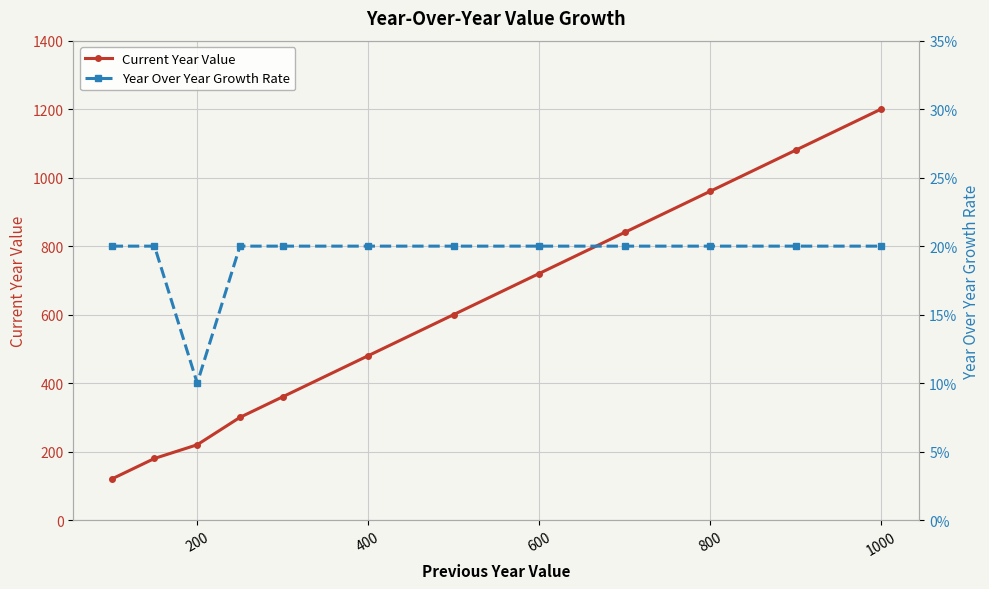

What is the lowest value of the Year Over Year Growth Rate series?

0.1